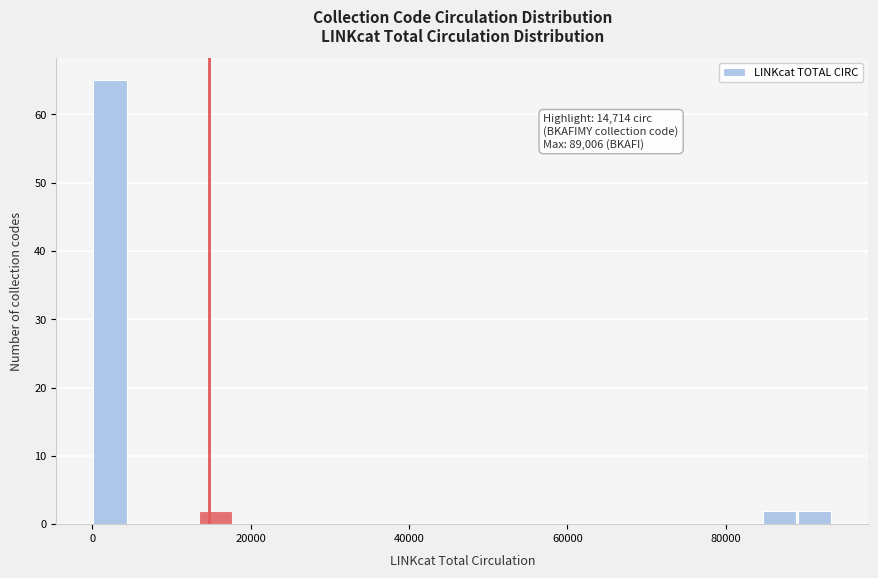

Read against the x-axis, roughly where is the centre of the tallest bar?

2000